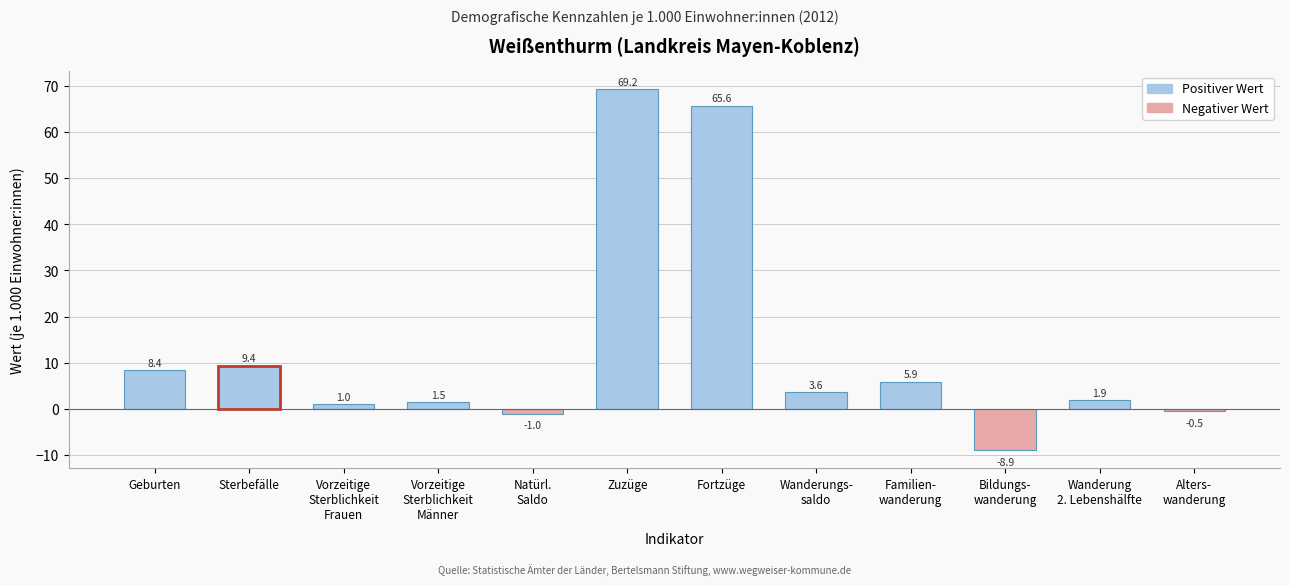

Reading right to left, list all the values displayed in this chart.

-0.5	1.9	-8.9	5.9	3.6	65.6	69.2	-1.0	1.5	1.0	9.4	8.4